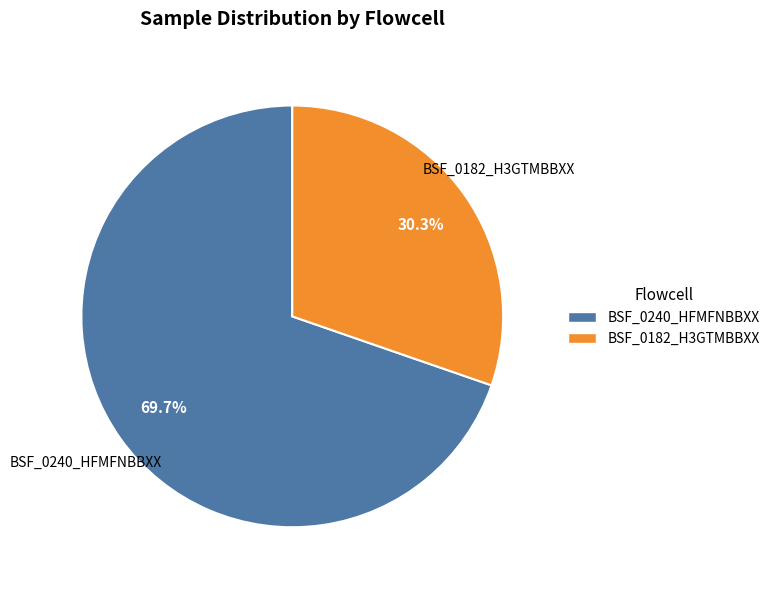

Which slice is the largest?

BSF_0240_HFMFNBBXX